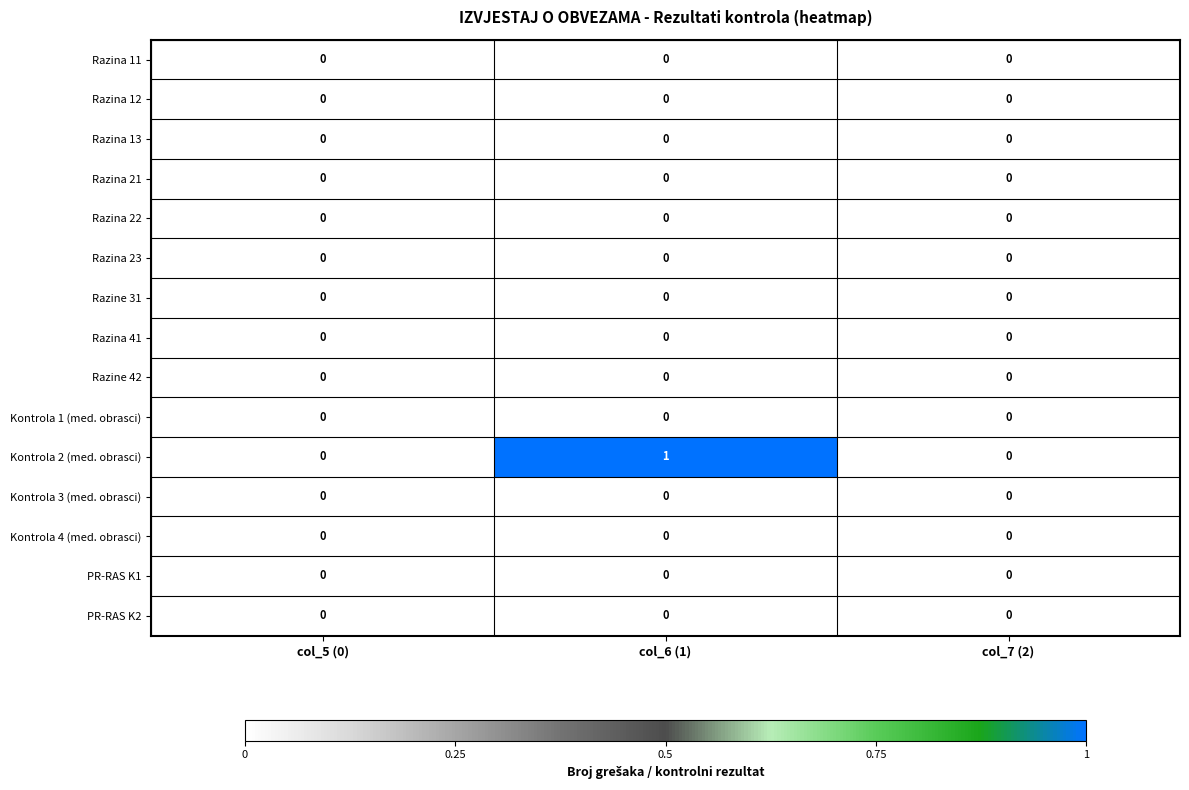

The PR-RAS K1 series shows 0 at col_6 (1). True or false?

True